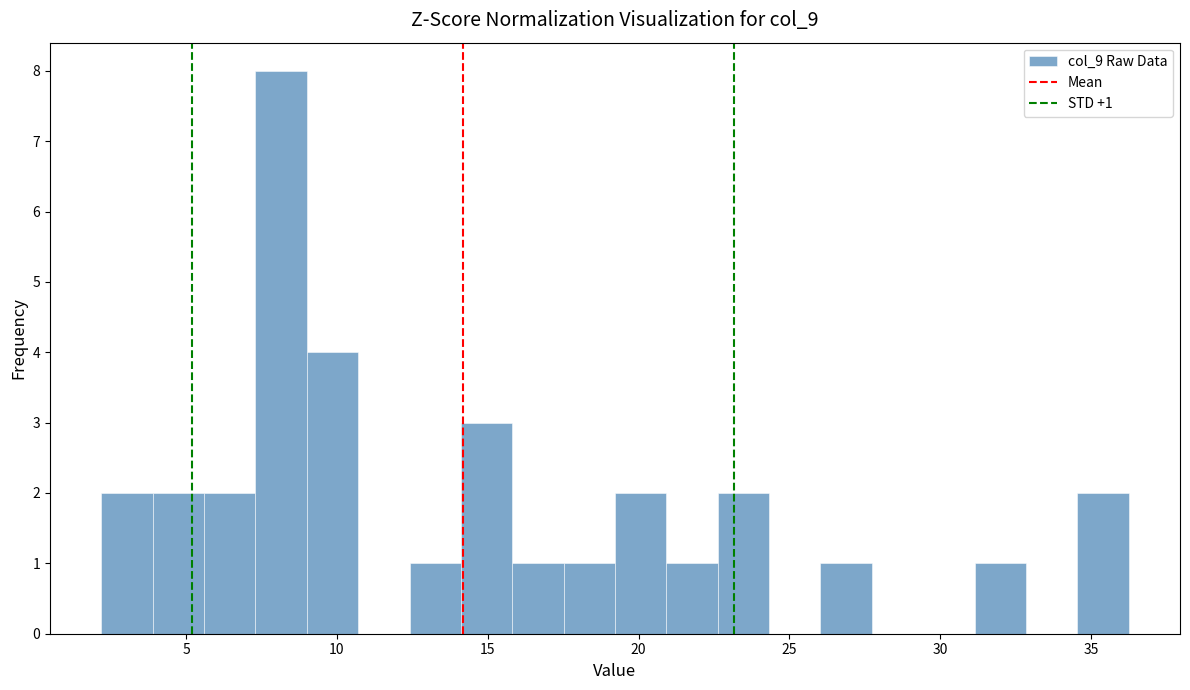

Around what value on the x-axis is the tallest bar? Give the approximate position of its centre, as read against the axis.

8.0